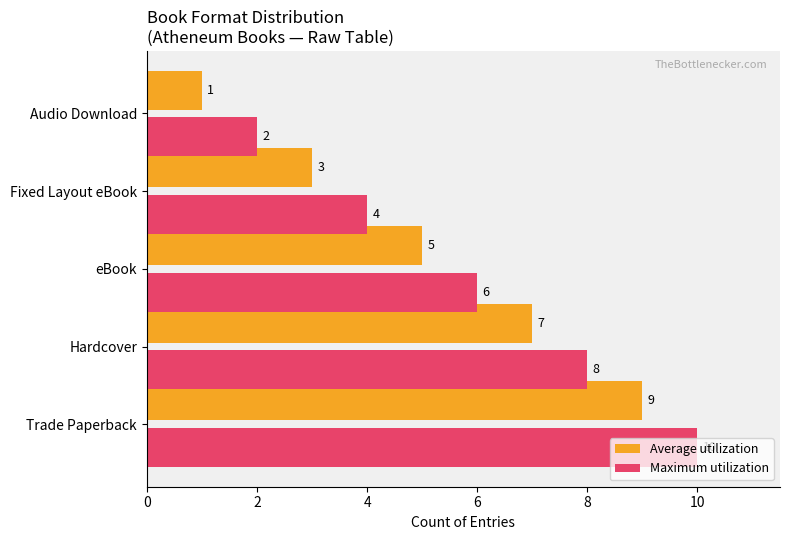

At how many categories does at least one series exceed 3?

4